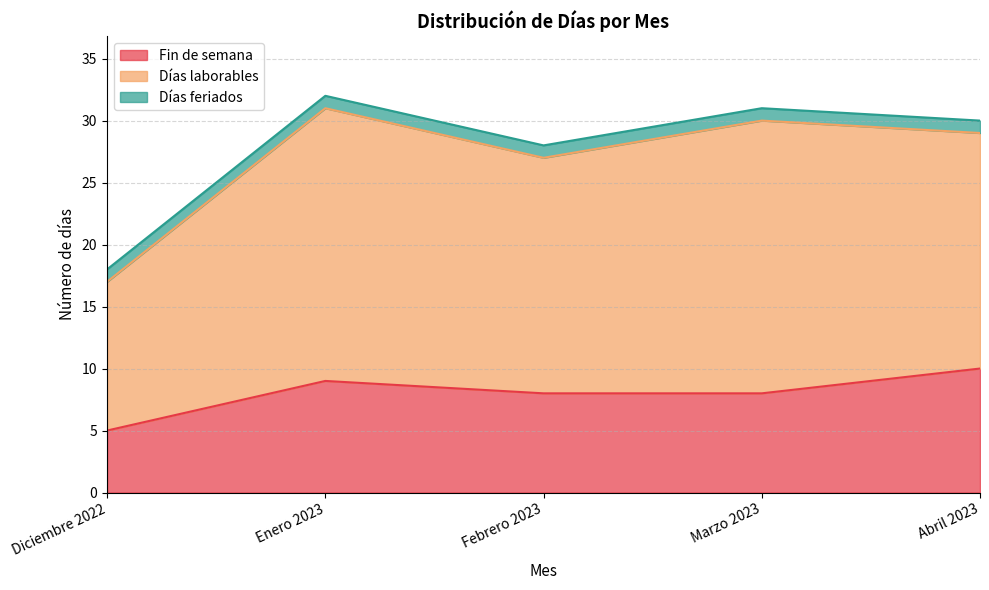

What is the spread (max minus min) of values at Marzo 2023?

21